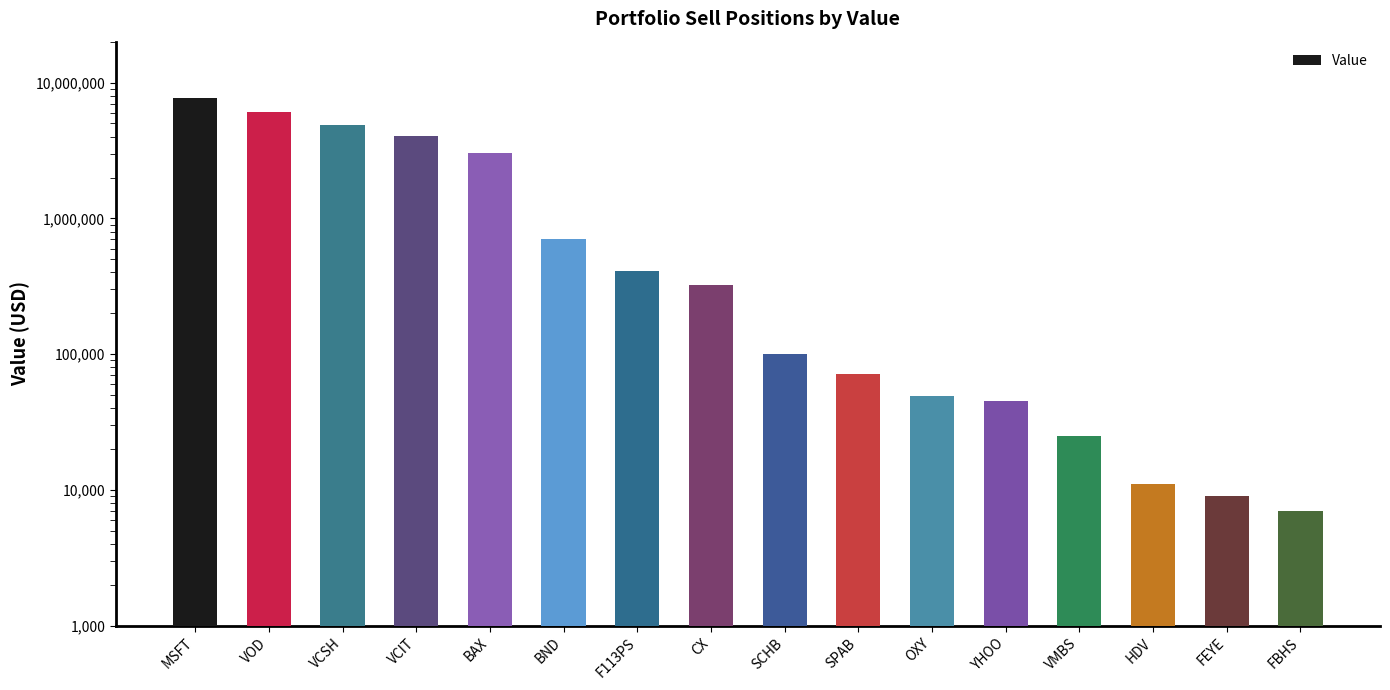

Rank the categories by value from lowest to highest.

FBHS, FEYE, HDV, VMBS, YHOO, OXY, SPAB, SCHB, CX, F113PS, BND, BAX, VCIT, VCSH, VOD, MSFT